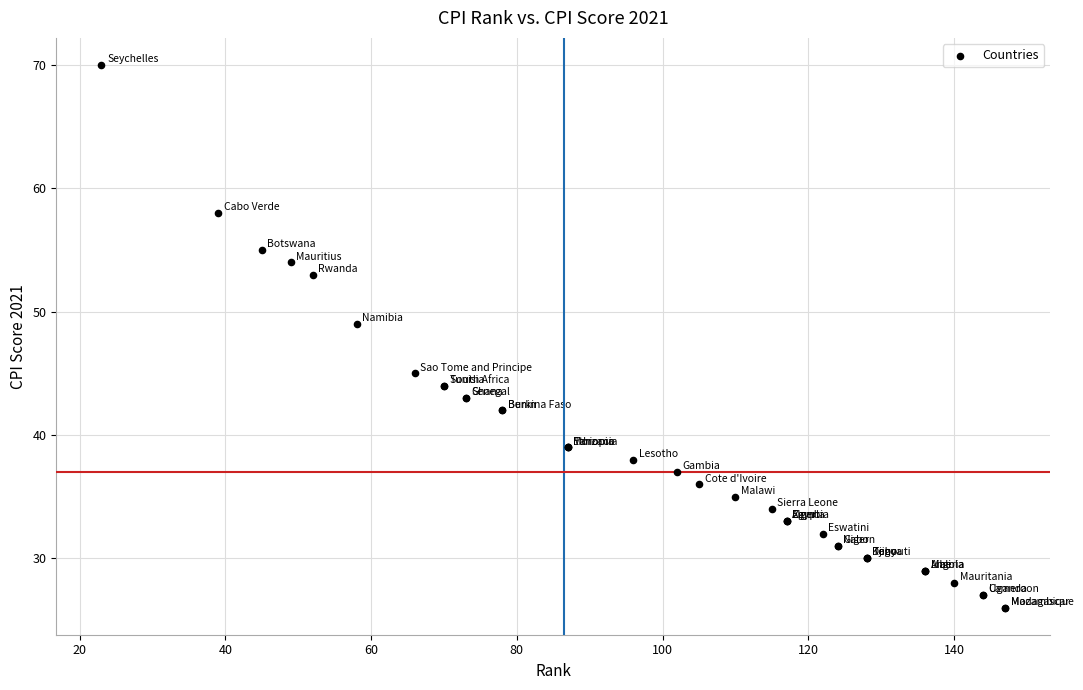

What Y value in the scatter plot is closest to 48?

49